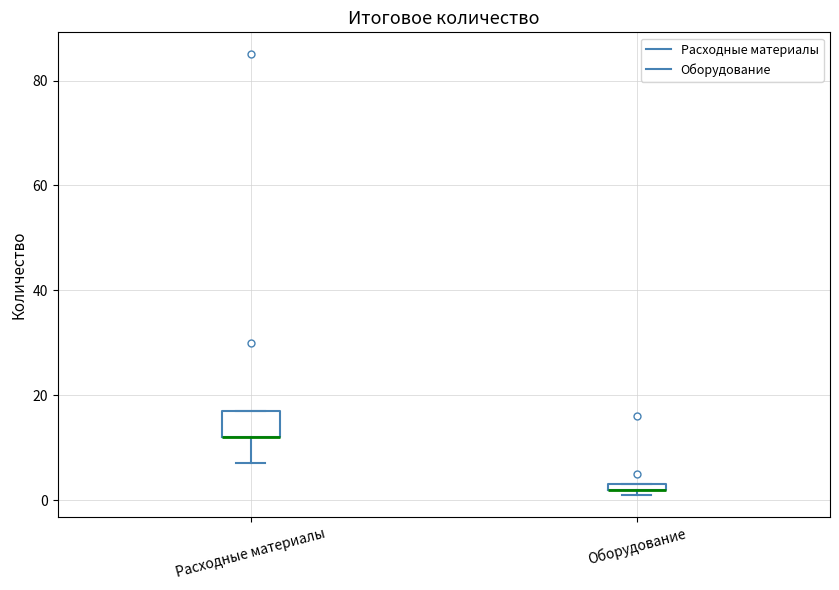

Comparing the boxes themselves (not the whiskers), which one is the tallest?

Расходные материалы